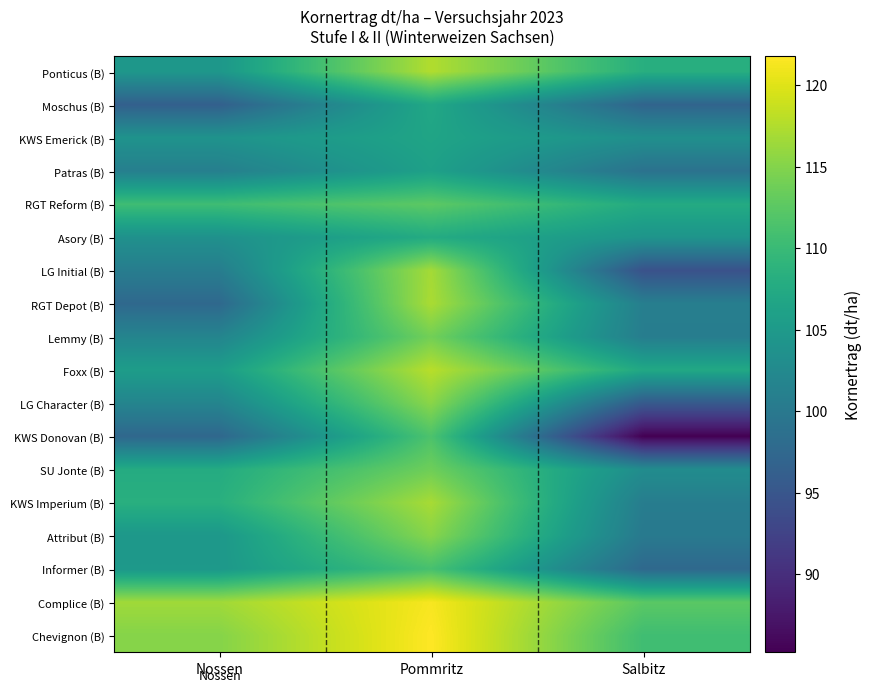

Reading left to right, transcribe all the data shown in this chart.

Ponticus (B): Nossen=104.6	Pommritz=117.5	Salbitz=108.2
Moschus (B): Nossen=96.4	Pommritz=107.1	Salbitz=97.0
KWS Emerick (B): Nossen=104.0	Pommritz=106.6	Salbitz=103.5
Patras (B): Nossen=101.0	Pommritz=106.0	Salbitz=99.0
RGT Reform (B): Nossen=110.5	Pommritz=112.7	Salbitz=107.6
Asory (B): Nossen=103.7	Pommritz=107.7	Salbitz=104.2
LG Initial (B): Nossen=100.7	Pommritz=116.8	Salbitz=94.4
RGT Depot (B): Nossen=97.6	Pommritz=117.2	Salbitz=100.9
Lemmy (B): Nossen=101.8	Pommritz=114.0	Salbitz=100.7
Foxx (B): Nossen=105.5	Pommritz=117.9	Salbitz=107.2
LG Character (B): Nossen=101.8	Pommritz=115.4	Salbitz=95.5
KWS Donovan (B): Nossen=97.5	Pommritz=111.5	Salbitz=85.2
SU Jonte (B): Nossen=107.7	Pommritz=113.8	Salbitz=103.0
KWS Imperium (B): Nossen=108.3	Pommritz=117.0	Salbitz=100.7
Attribut (B): Nossen=104.7	Pommritz=115.2	Salbitz=100.1
Informer (B): Nossen=104.8	Pommritz=111.1	Salbitz=97.6
Complice (B): Nossen=116.6	Pommritz=121.4	Salbitz=112.5
Chevignon (B): Nossen=115.1	Pommritz=121.8	Salbitz=110.5